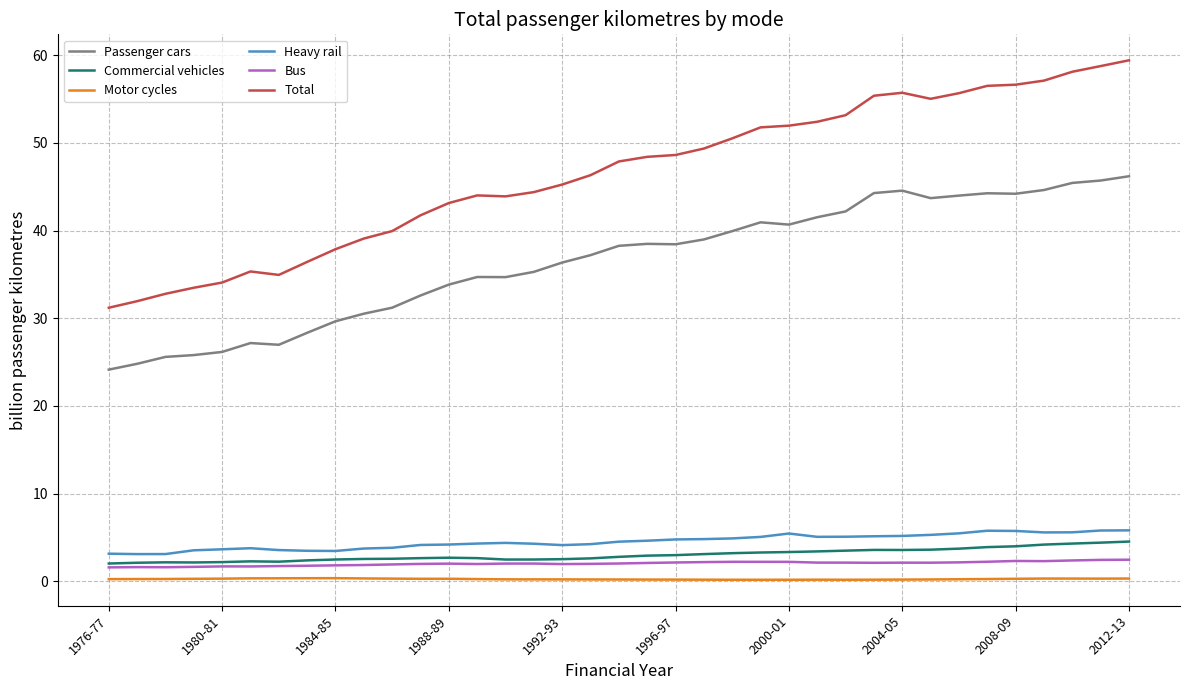

Which series has the widest spread of values?

Total